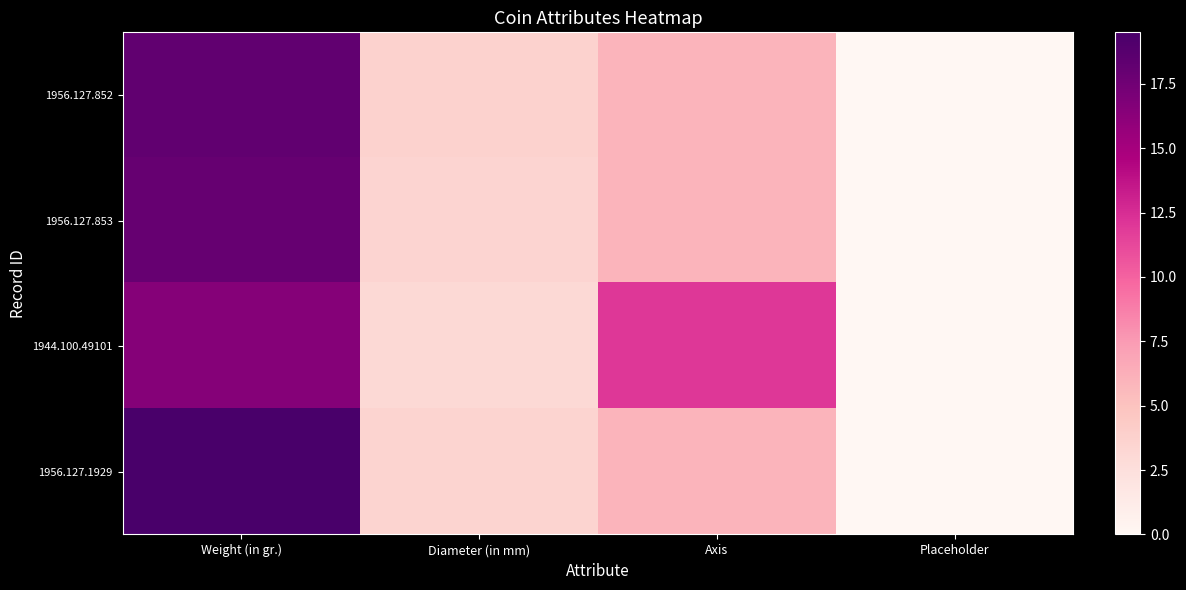

At how many categories does at least one series exceed 4?

2